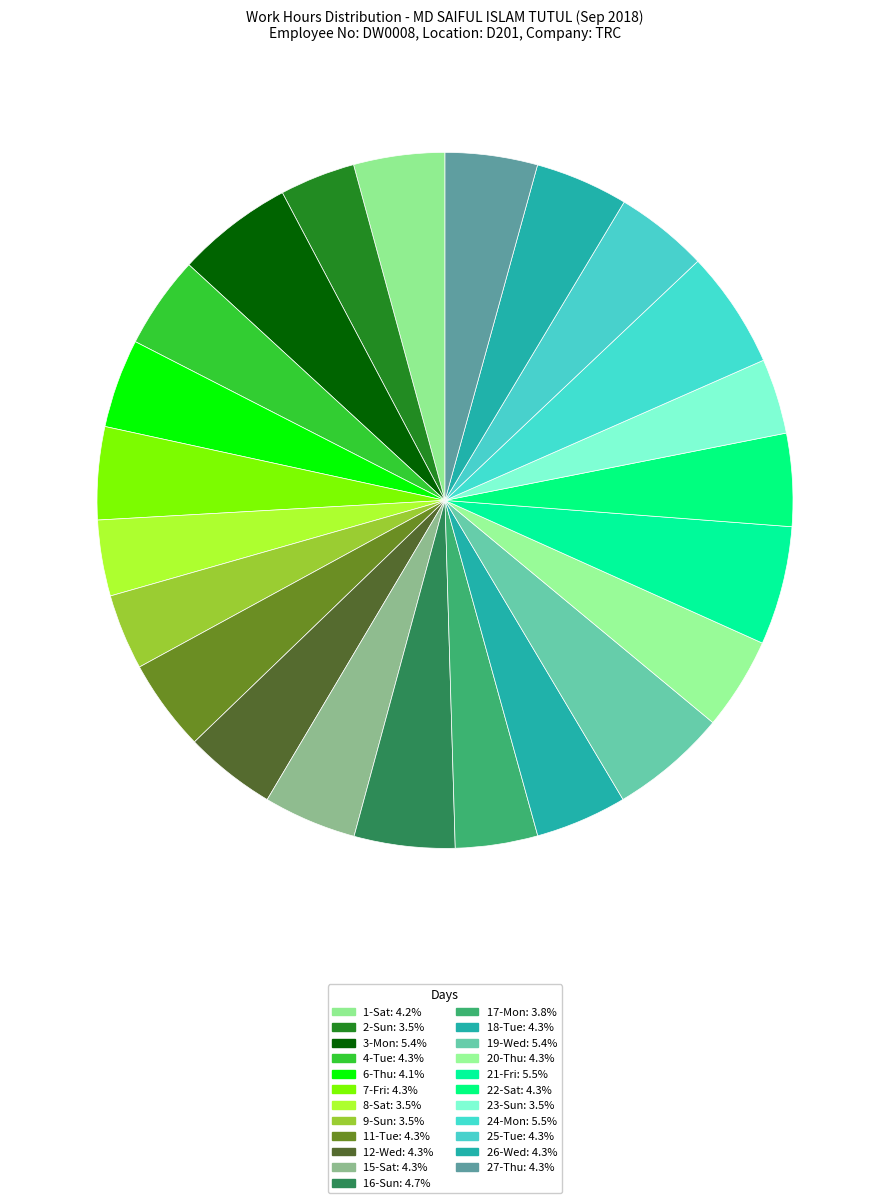

Which has a higher value, 18-Tue or 3-Mon?

3-Mon